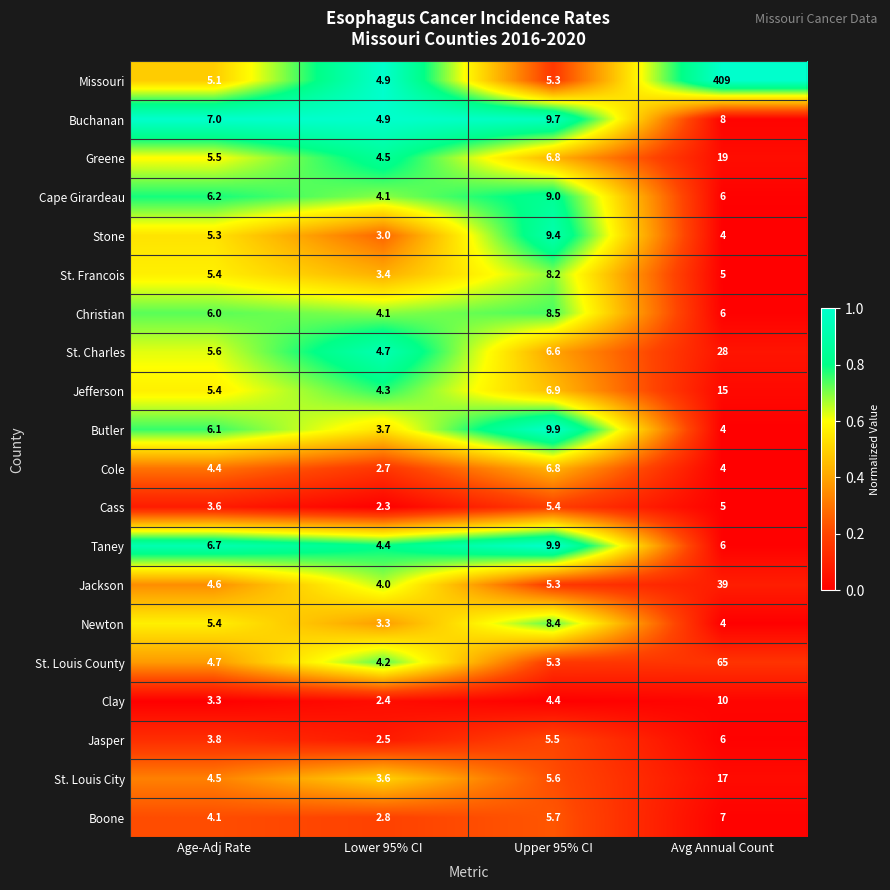

How many categories are shown in the chart?

4